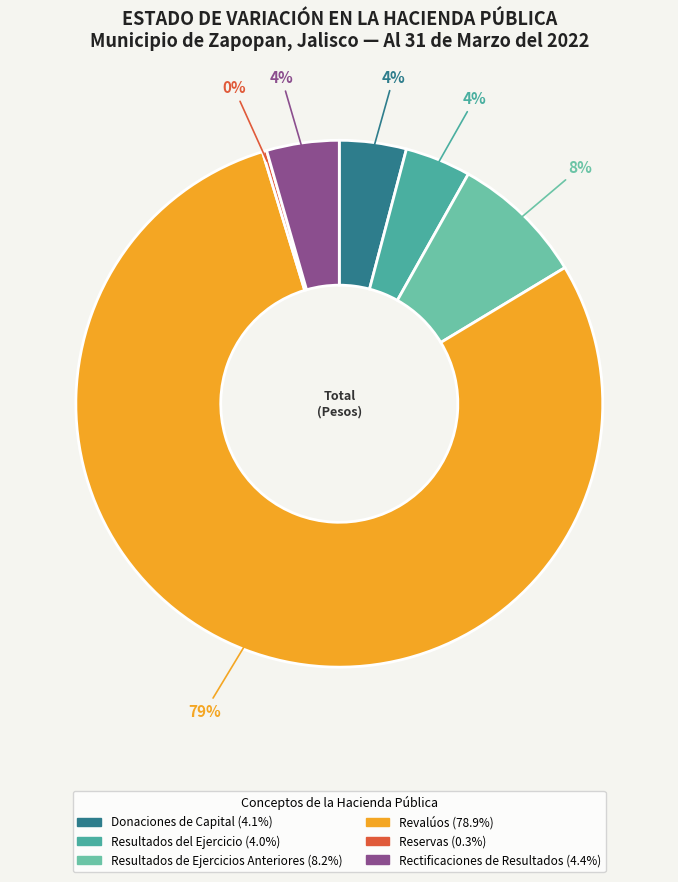

How many segments does this pie chart have?

6